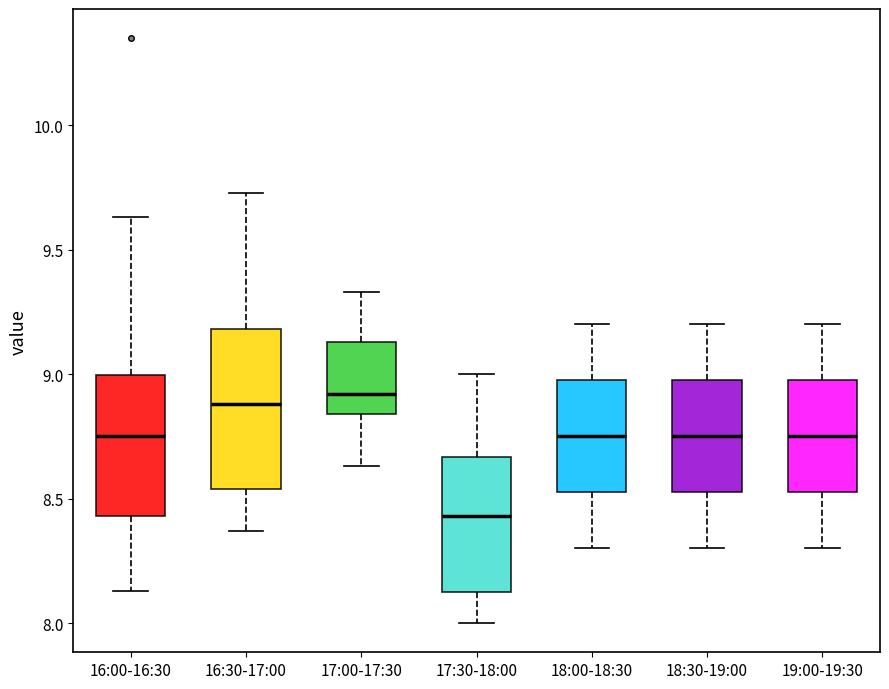

Where is the lower edge of the box for 17:00-17:30 on the y-axis? The values are not printed on the chart, so give them approximately, as read against the axis.

8.85